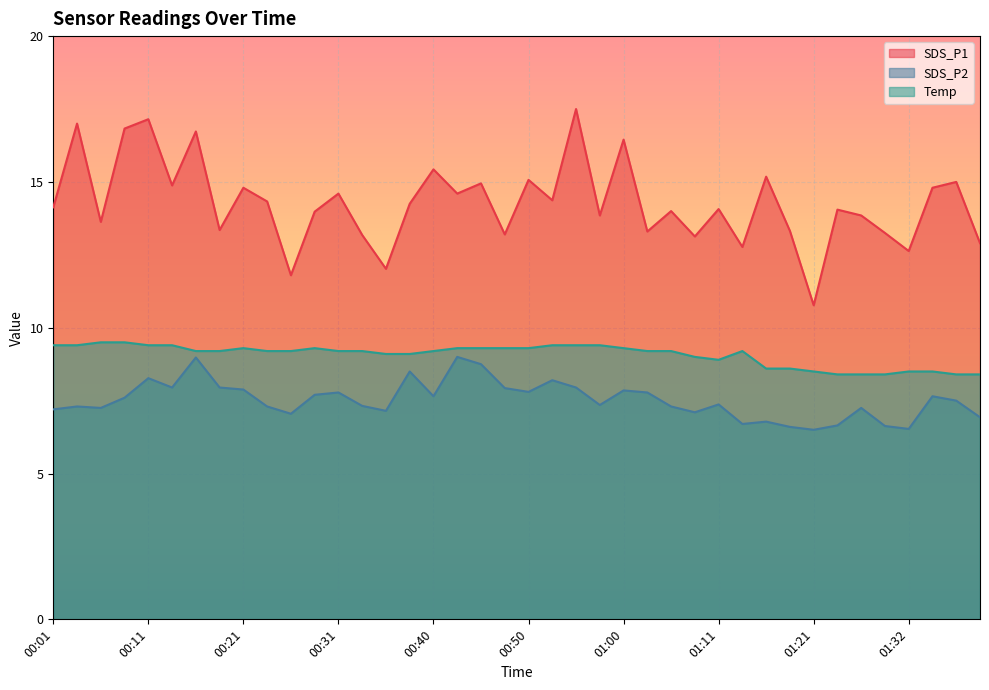

Where does the SDS_P2 series first go above 7?

00:01